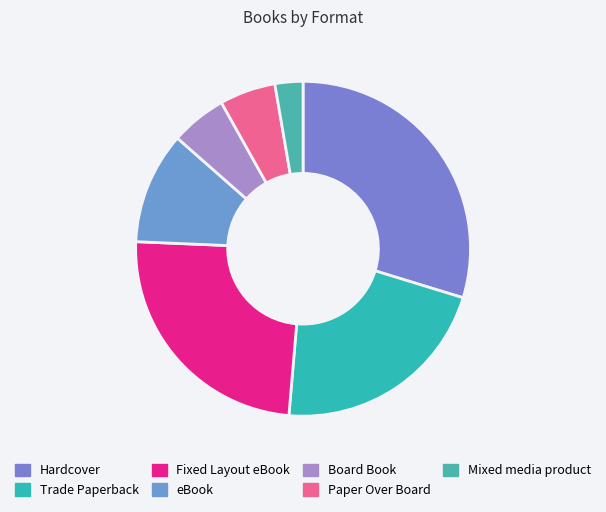

Is there a majority slice in this chart?

No